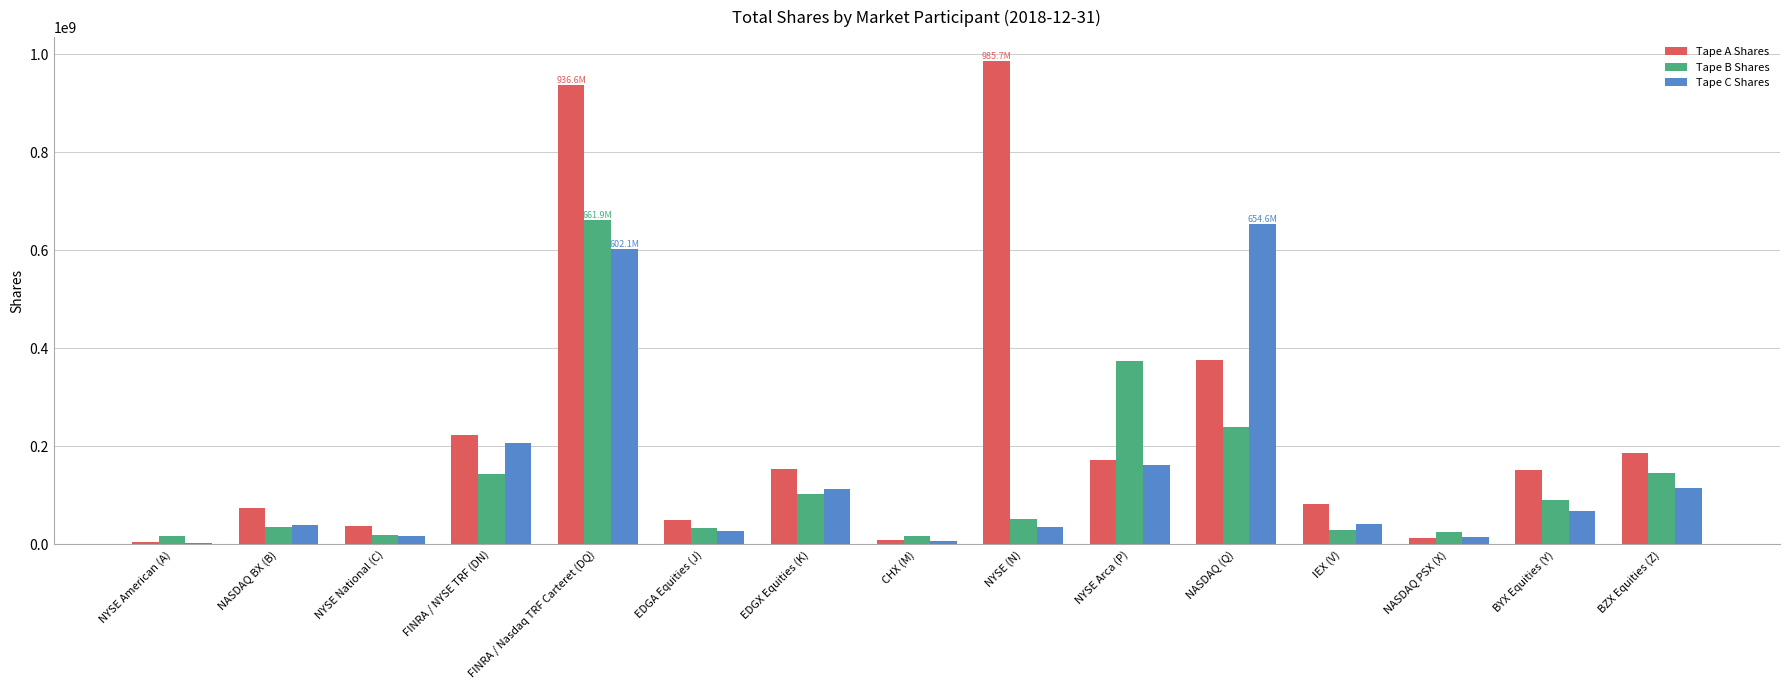

The Tape B Shares series shows 142984062 at FINRA / NYSE TRF (DN). True or false?

True